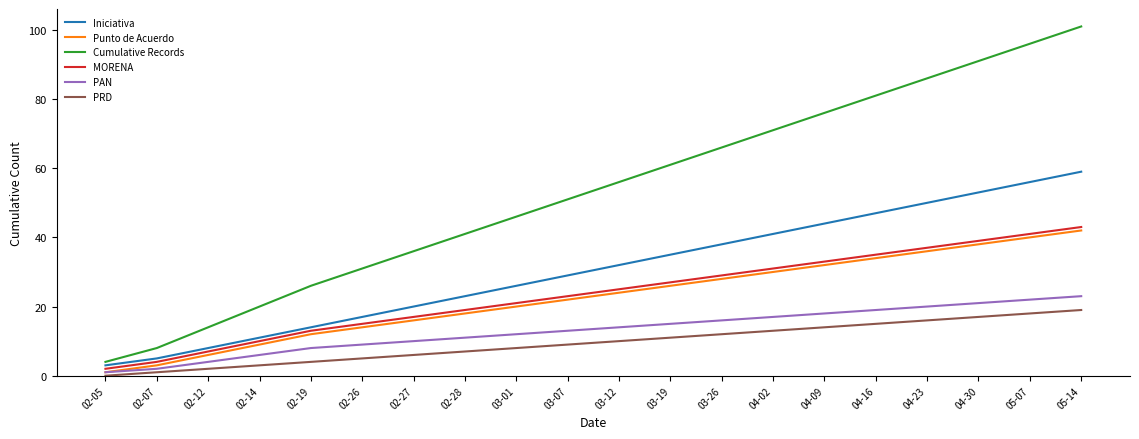

The value of Iniciativa at 04-23 is 50. True or false?

True